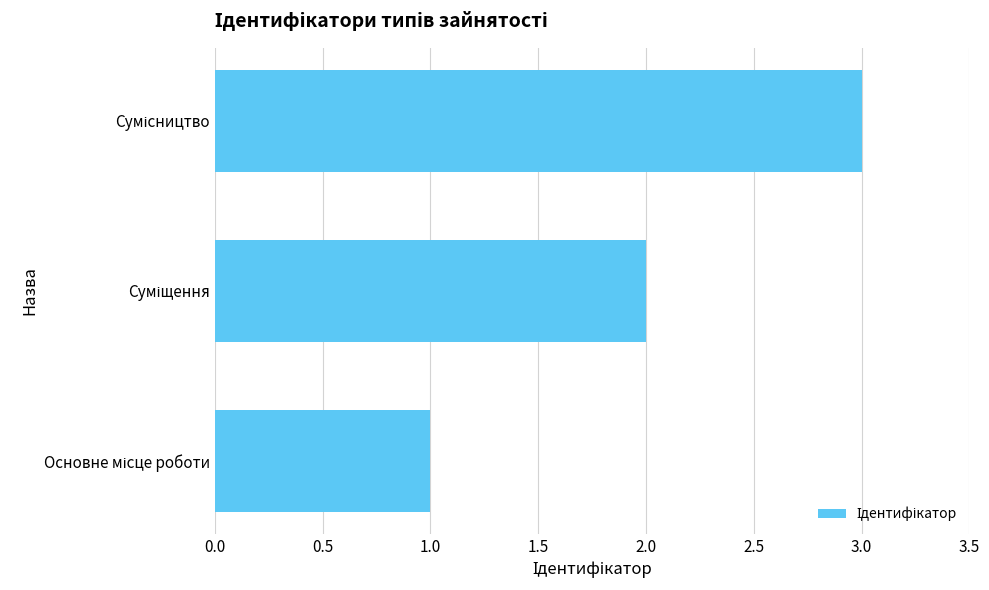

What is the maximum value shown in the chart?

3